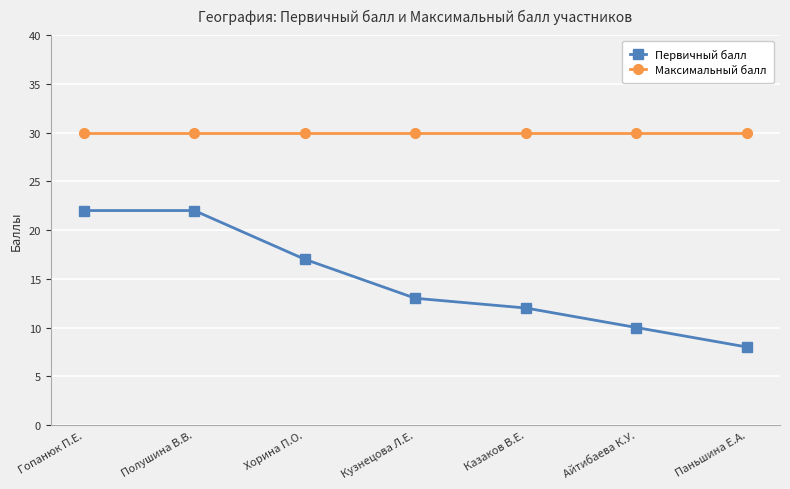

What position from the left is Кузнецова Л.Е.?

4